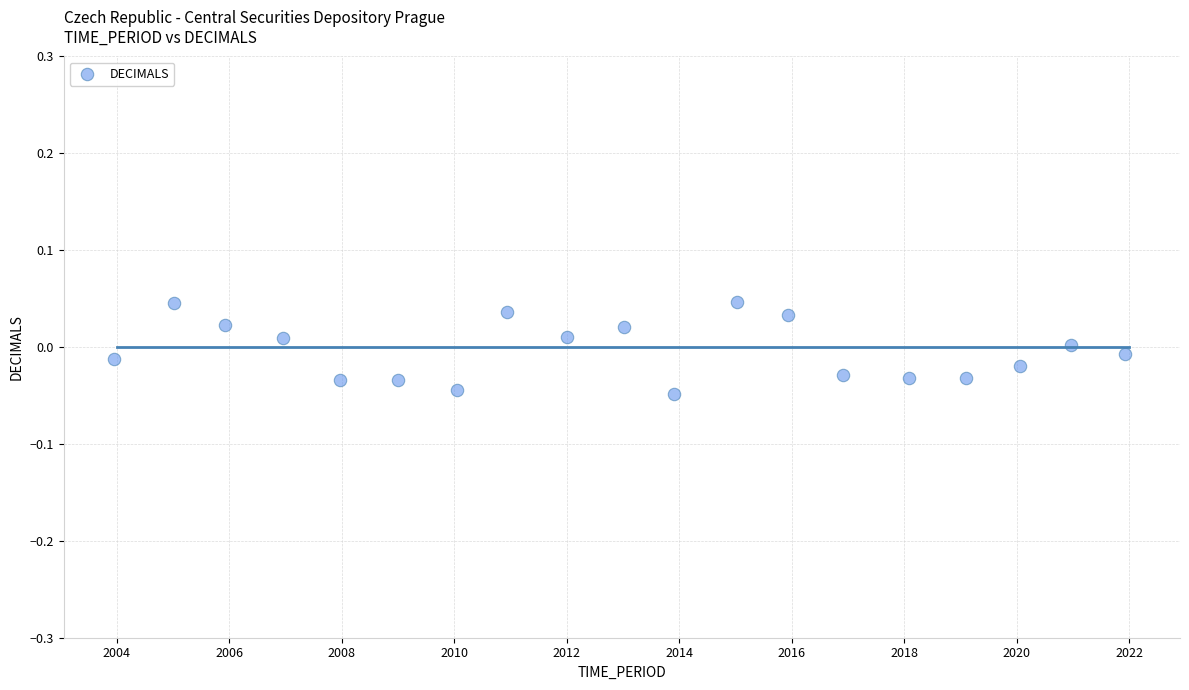

What is the range of X values (max minus min)?

18.0